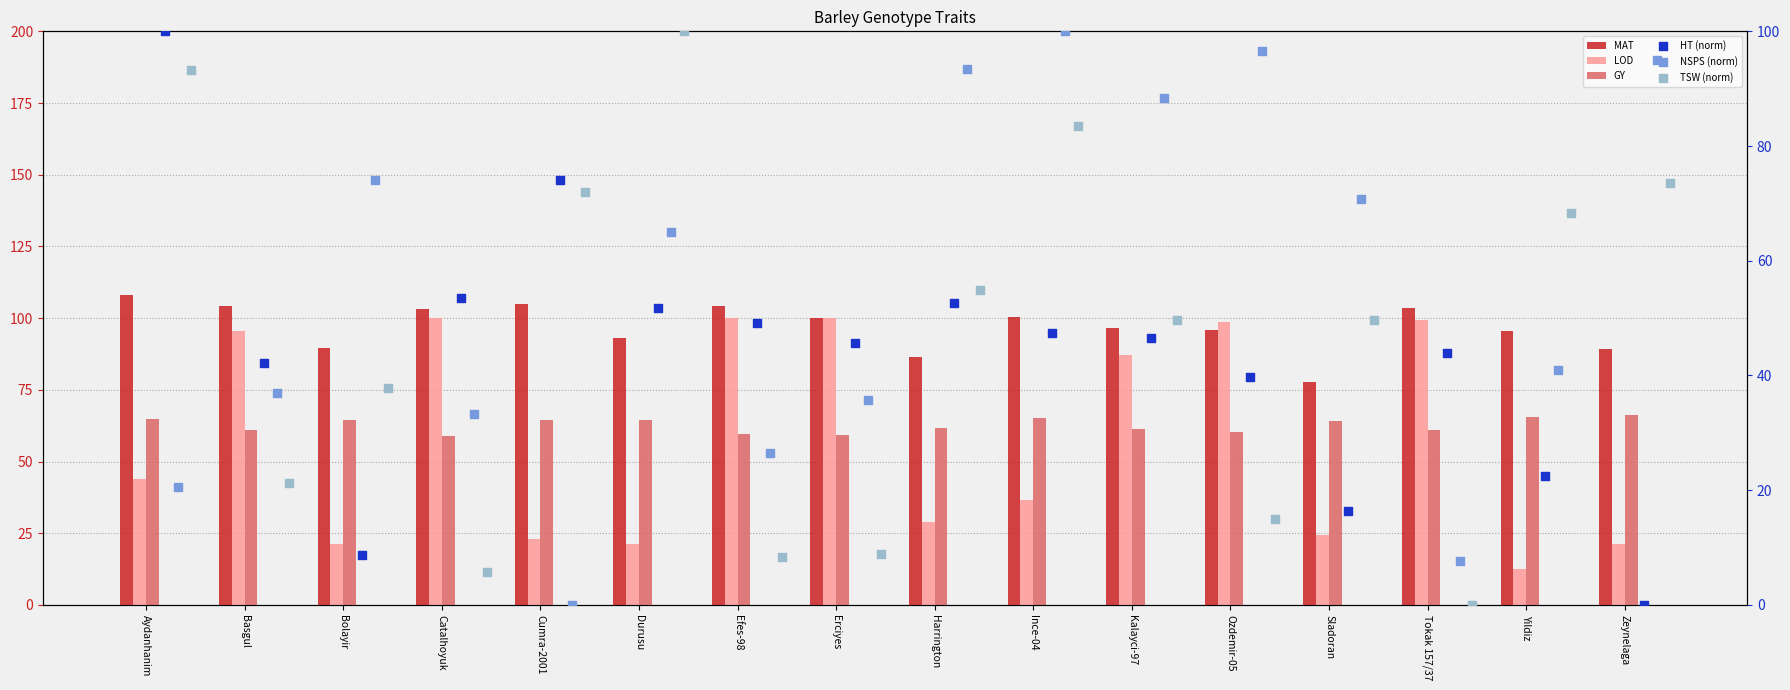

Is the value of GY at Durusu greater than the value of TSW (norm) at Erciyes?

Yes